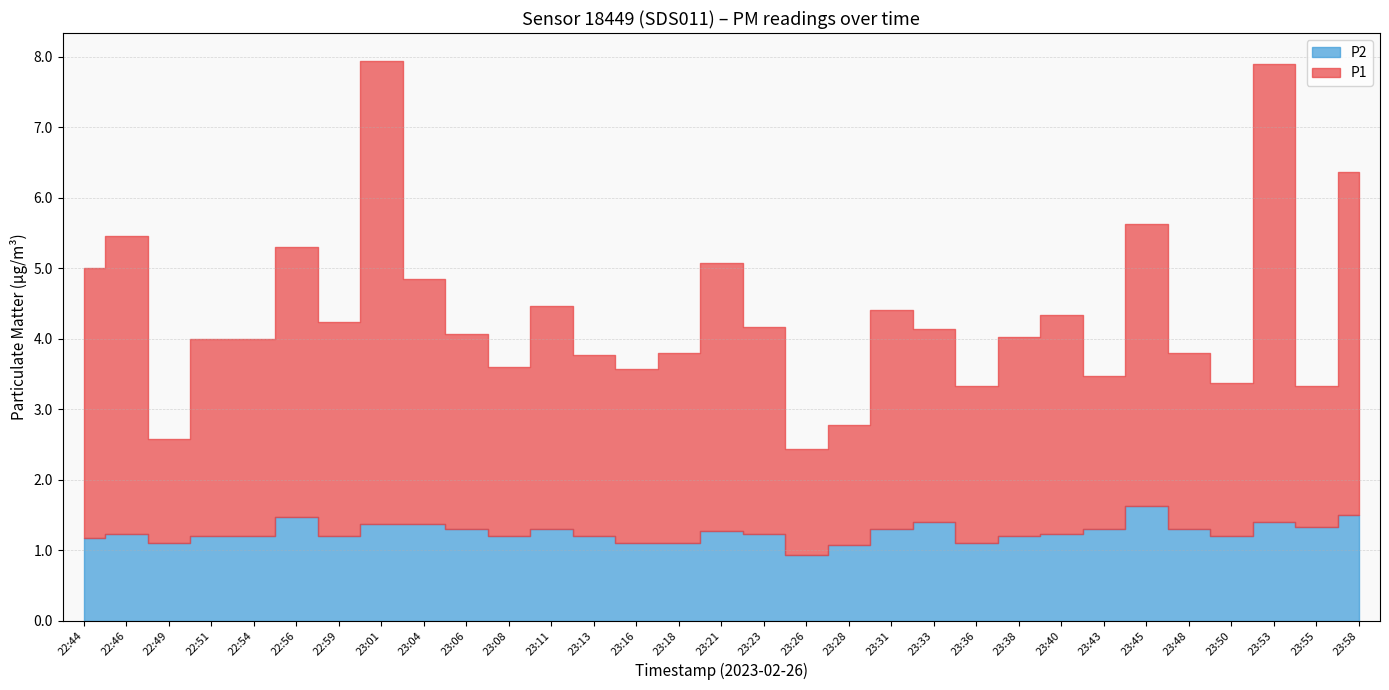

What is the difference between the highest and lowest values at 23:31?

1.8